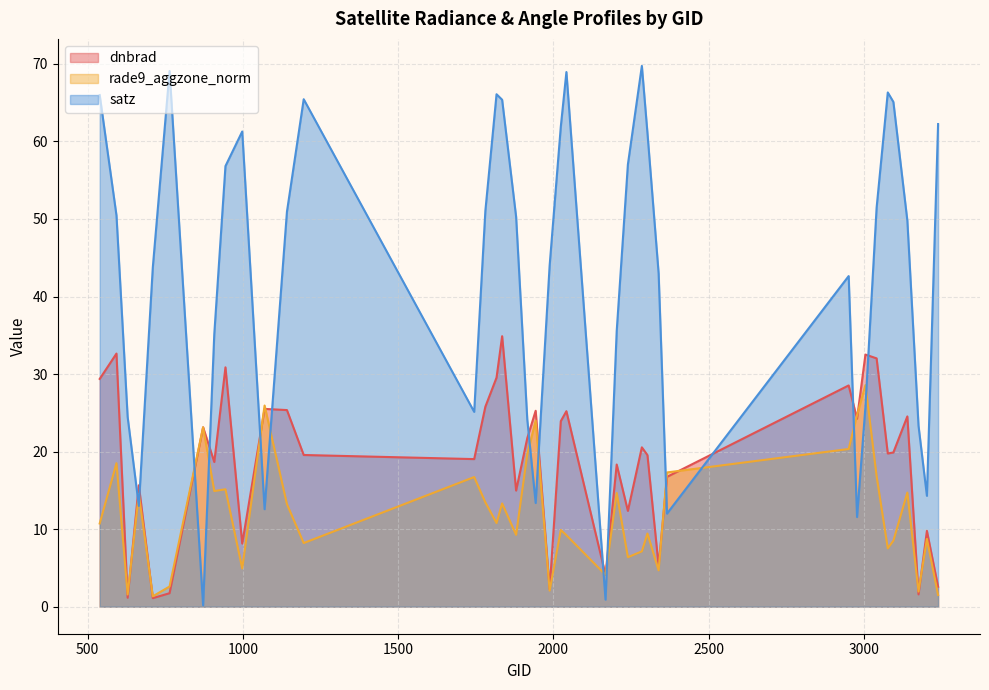

Reading left to right, extract all data points from this chart.

dnbrad: 29.4	32.6	1.2	15.7	1.1	1.7	23.1	18.7	30.9	8.1	25.5	25.4	19.6	19.0	25.8	29.5	34.9	15.0	21.7	25.3	2.3	23.9	25.2	4.1	18.3	12.4	20.6	19.5	5.3	16.7	28.5	24.2	32.5	32.0	19.8	19.9	24.5	1.6	9.8	2.6
rade9_aggzone_norm: 10.7	18.5	1.6	14.5	1.3	2.6	23.1	14.9	15.1	4.9	25.9	13.2	8.2	16.7	13.5	10.8	13.3	9.3	19.7	24.0	2.1	9.9	9.2	4.1	14.7	6.4	7.1	9.4	4.7	17.3	20.3	24.7	28.6	16.8	7.5	8.5	14.7	1.9	8.7	1.5
satz: 66.0	50.5	24.5	13.0	43.8	69.1	0.2	35.1	56.8	61.3	12.6	50.9	65.4	25.1	51.0	66.1	65.4	50.3	24.1	13.4	44.0	61.9	69.0	0.9	35.6	57.0	69.7	61.1	43.0	12.0	42.6	11.6	25.8	51.4	66.3	65.1	49.8	23.3	14.3	62.2